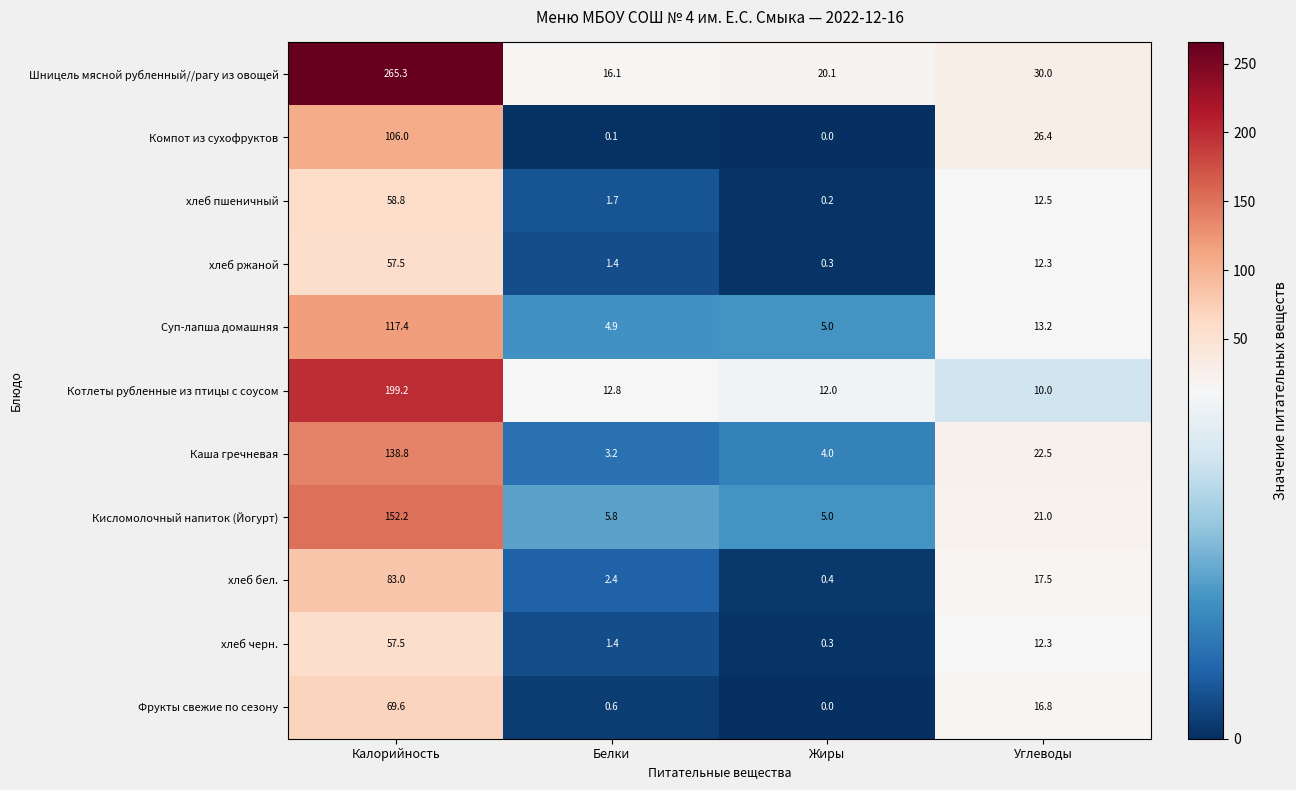

What is the difference between the maximum and second lowest values in the Фрукты свежие по сезону series?

69.0